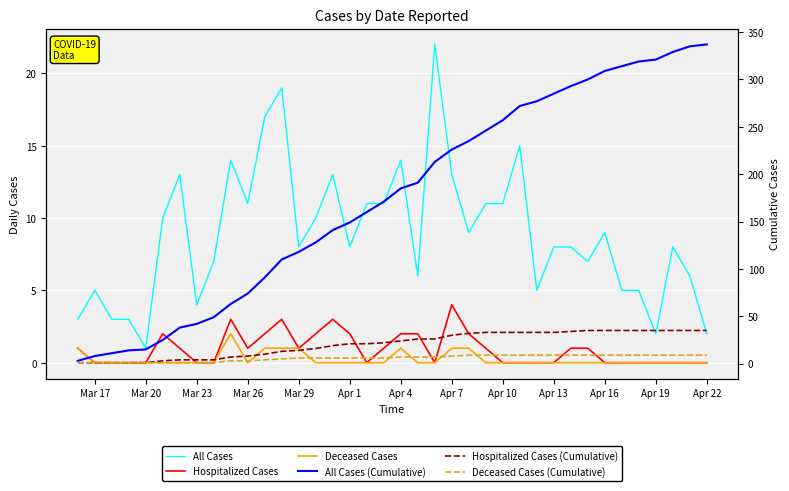

What is the difference between the maximum and minimum values in the All Cases (Cumulative) series?

334